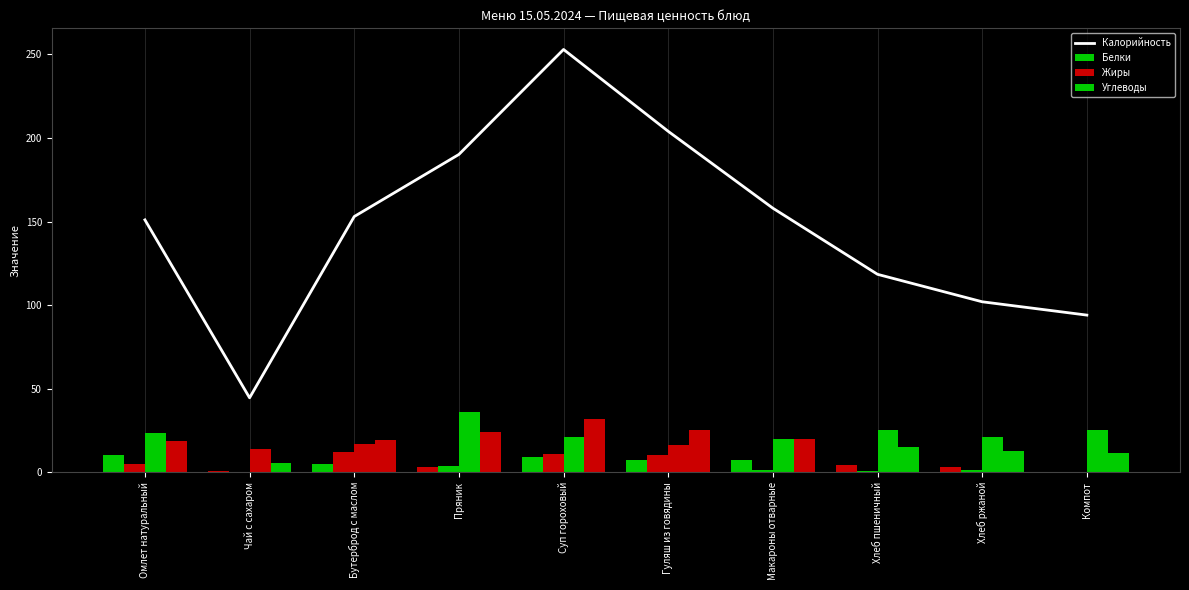

Rank the series at Суп гороховый from highest to lowest value.

Калорийность, Углеводы, Жиры, Белки